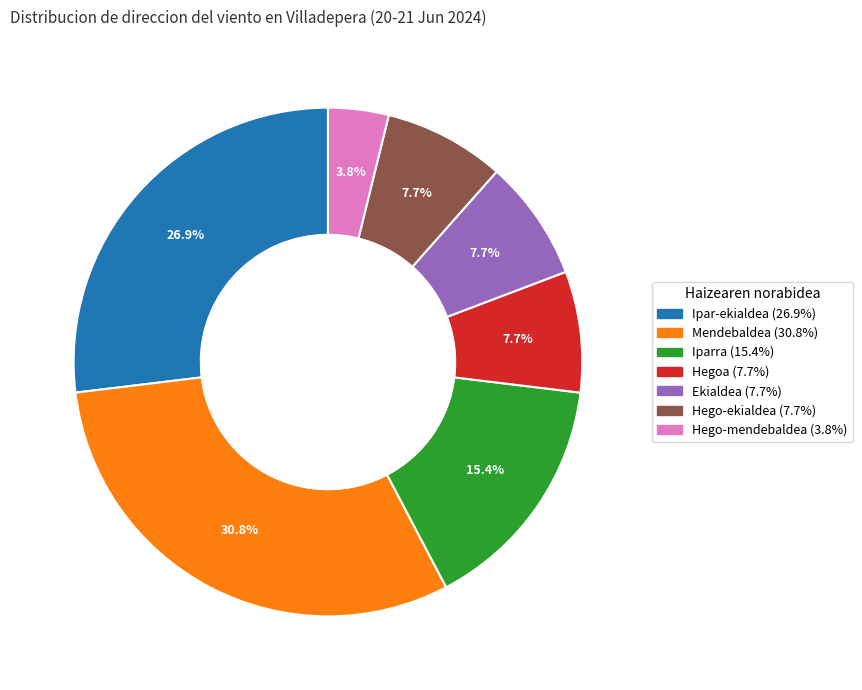

To the nearest percent, what is the difference between the largest and smallest slice percentages?

27%